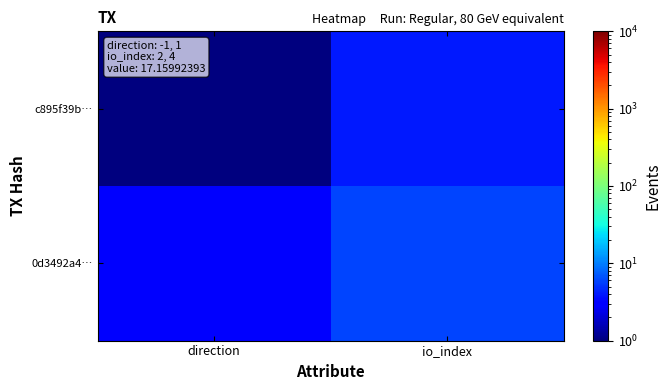

Rank the series by their average value, from lowest to highest.

c895f39b…, 0d3492a4…